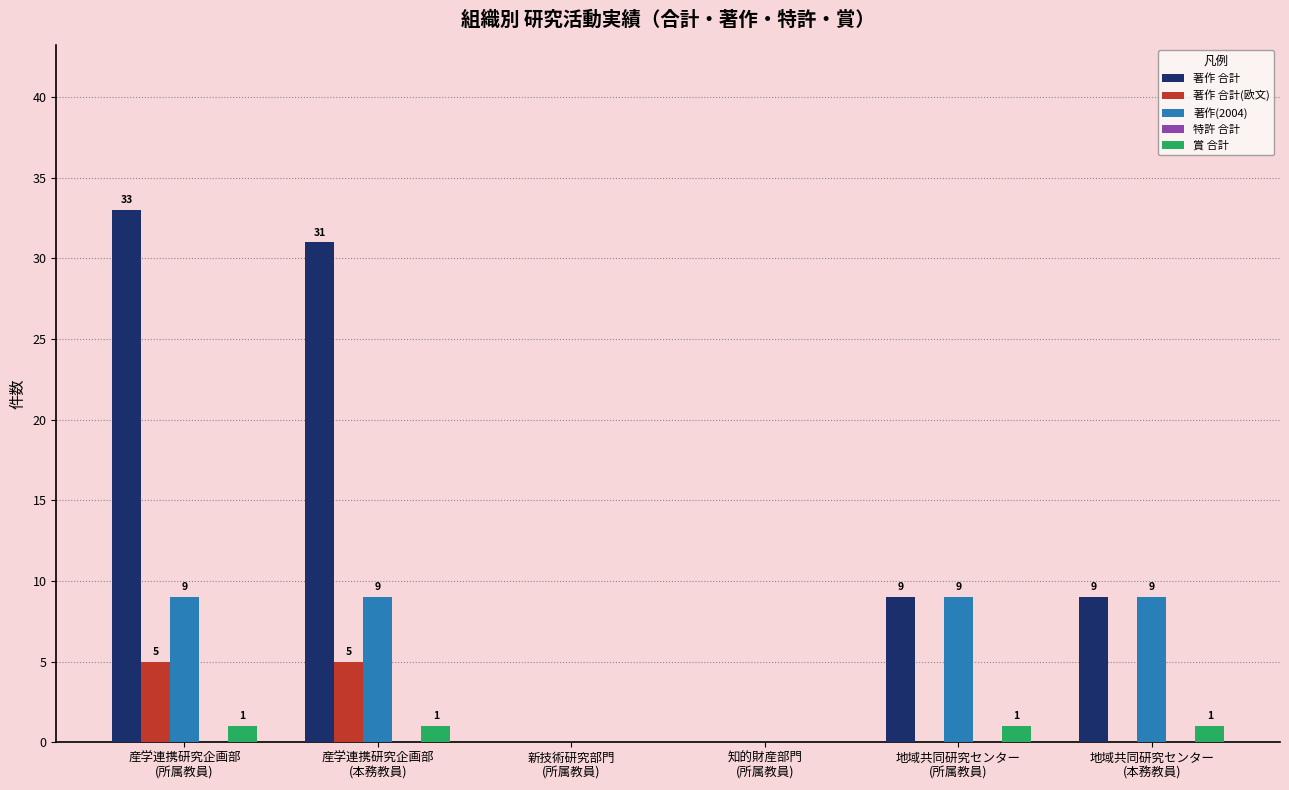

Which series has the largest total across all categories?

著作 合計